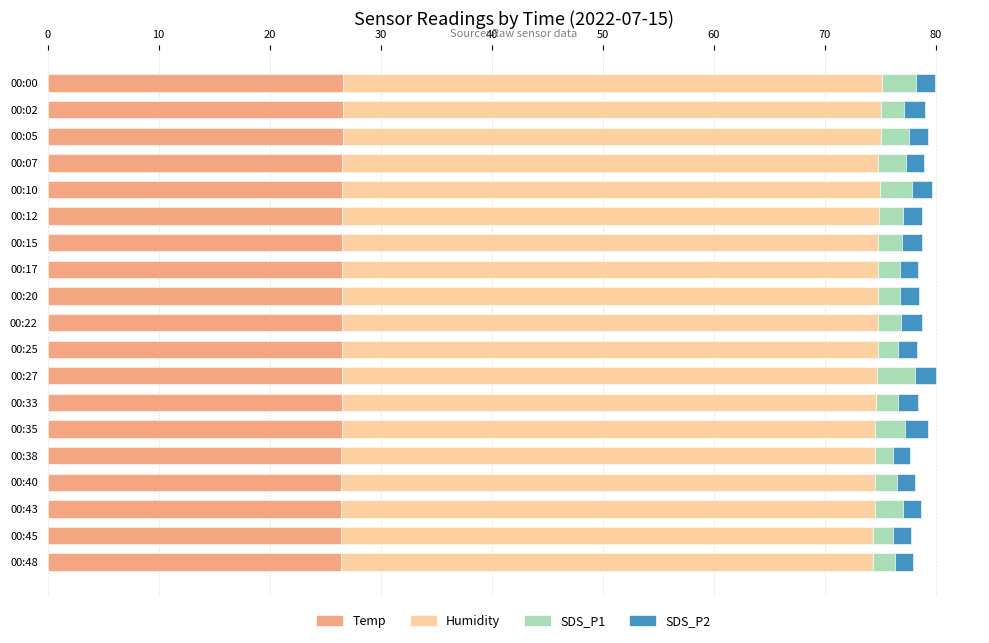

What is the total value across all series at 00:15?

78.8